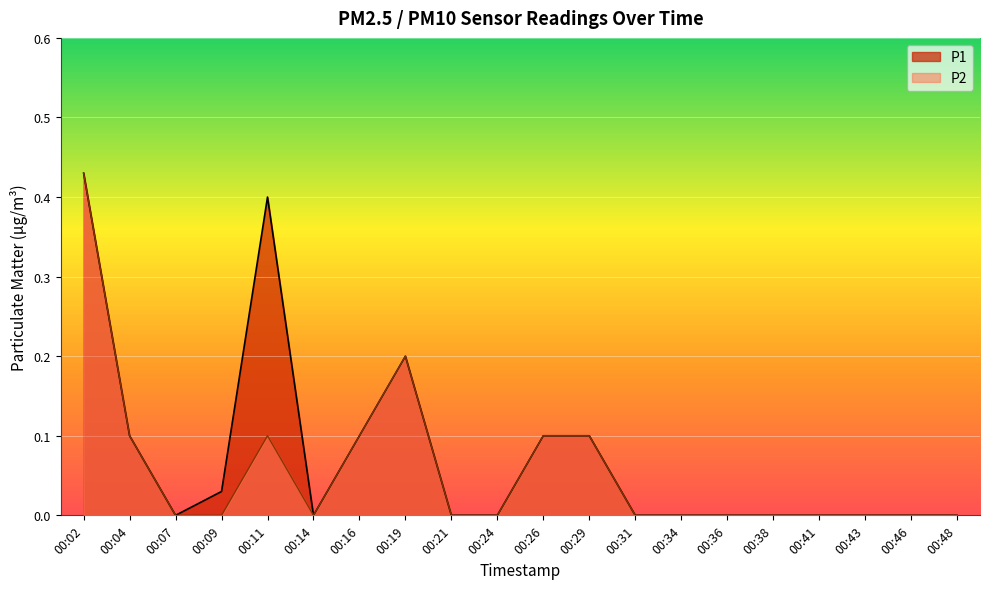

Which category has the lowest value across all series?

00:07